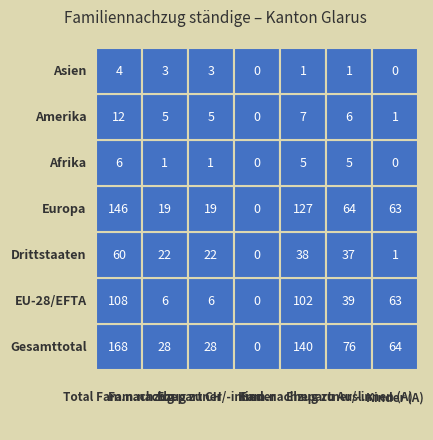

The Afrika series shows 5 at Amerika. True or false?

True